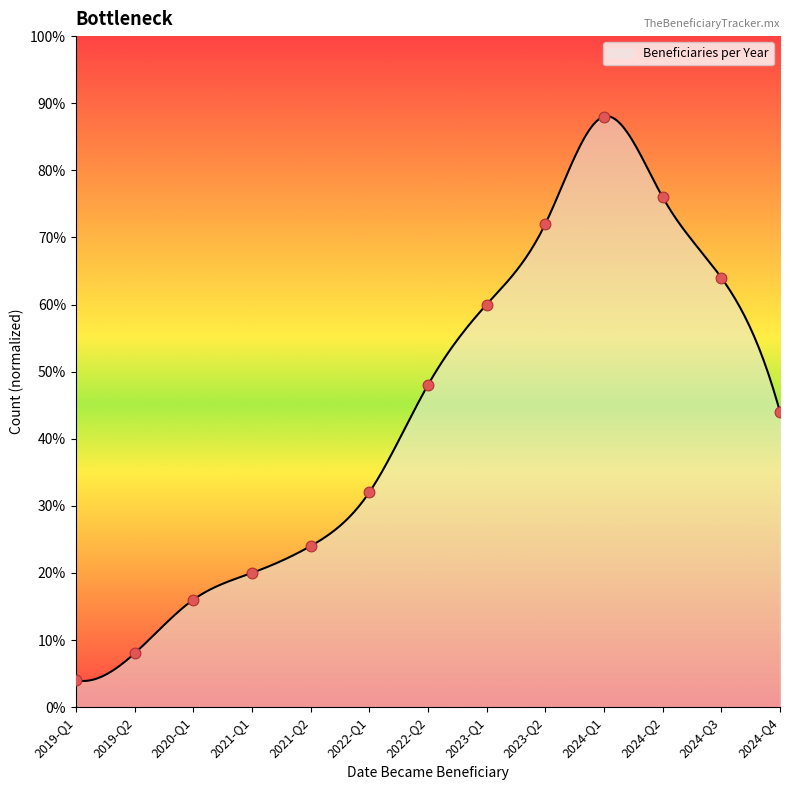

What is the minimum value for Beneficiaries per Year?

3.9